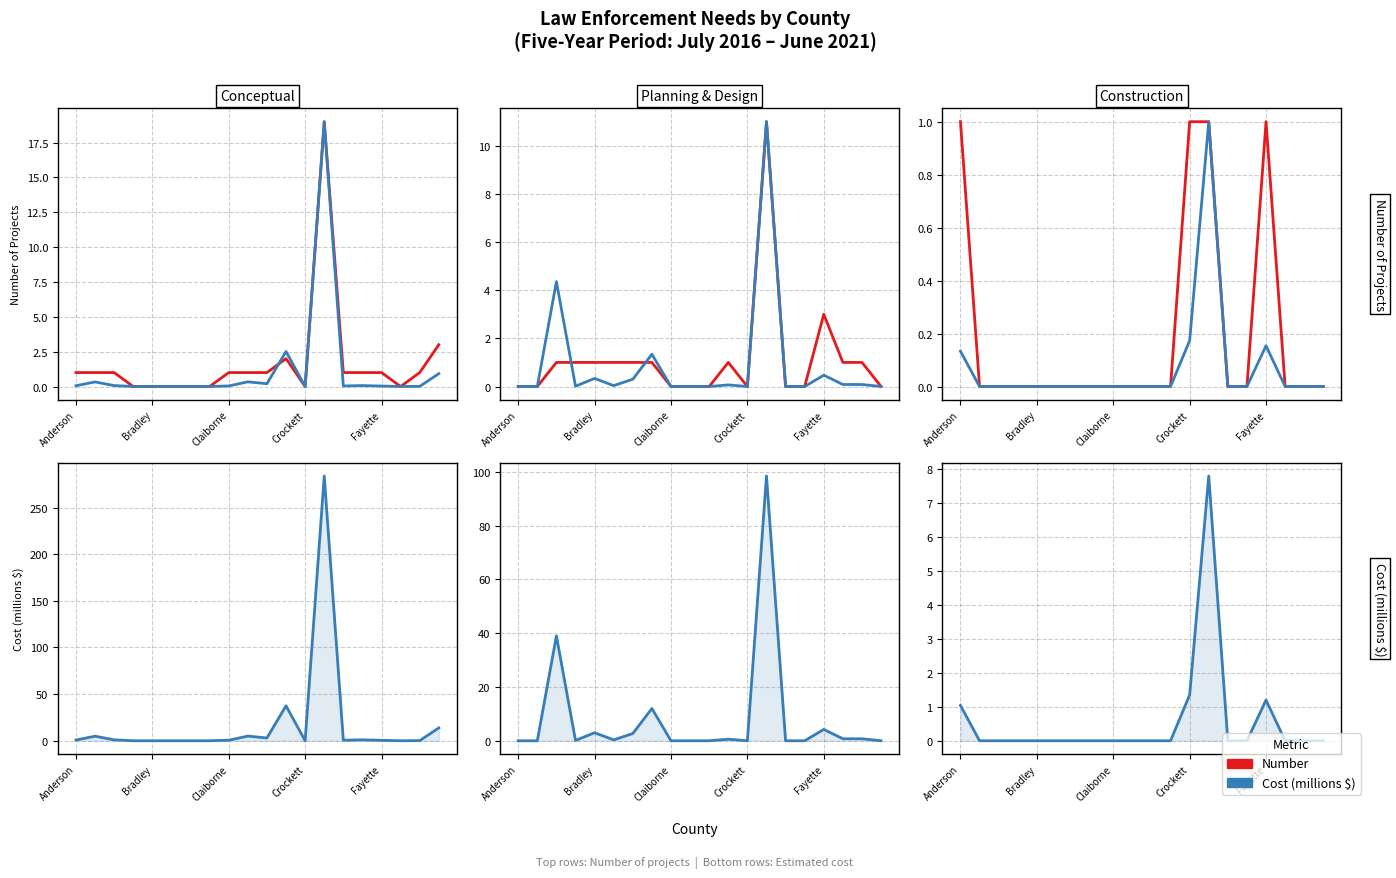

At how many categories does at least one series exceed 6?

1